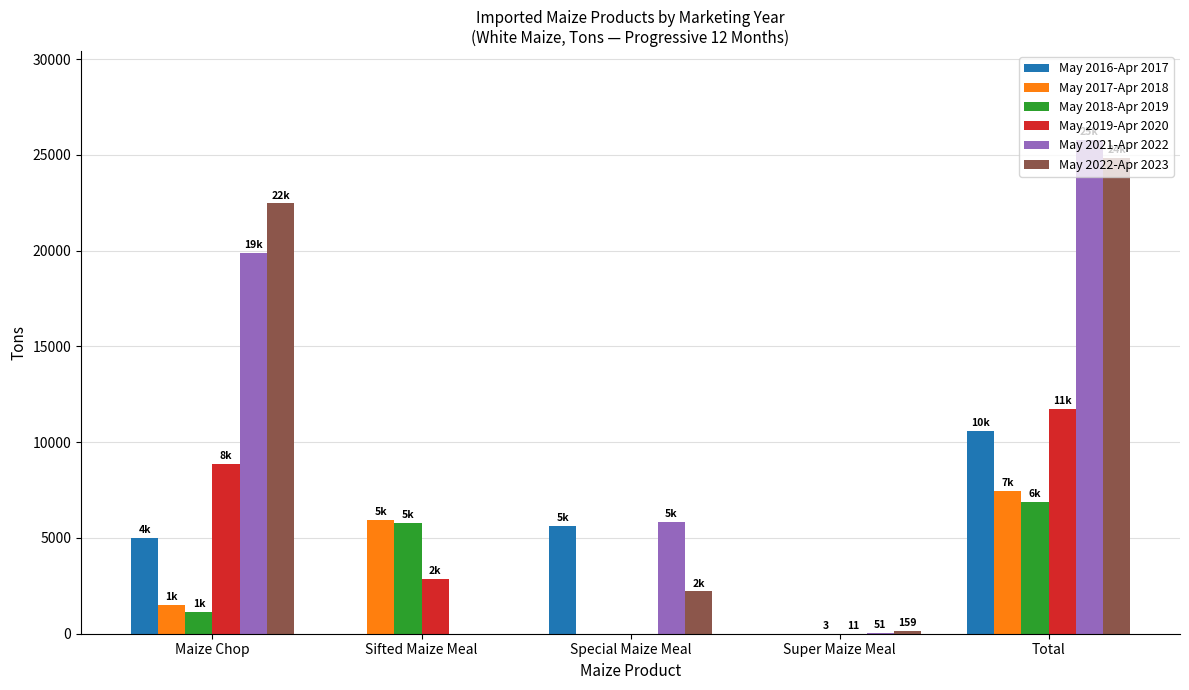

What is the total value across all series at Maize Chop?

58844